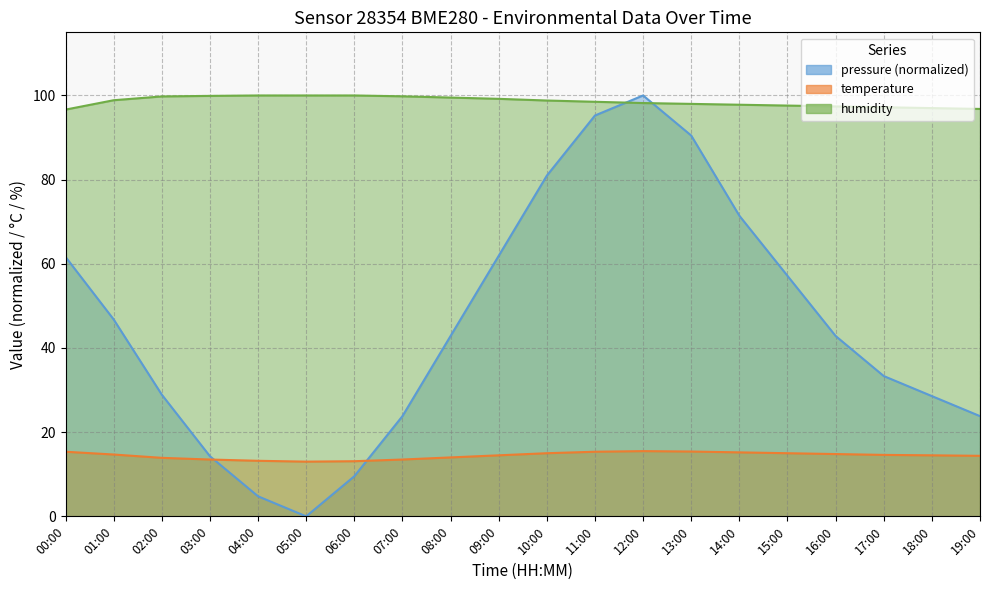

The value of temperature at 18:00 is 14.5. True or false?

True